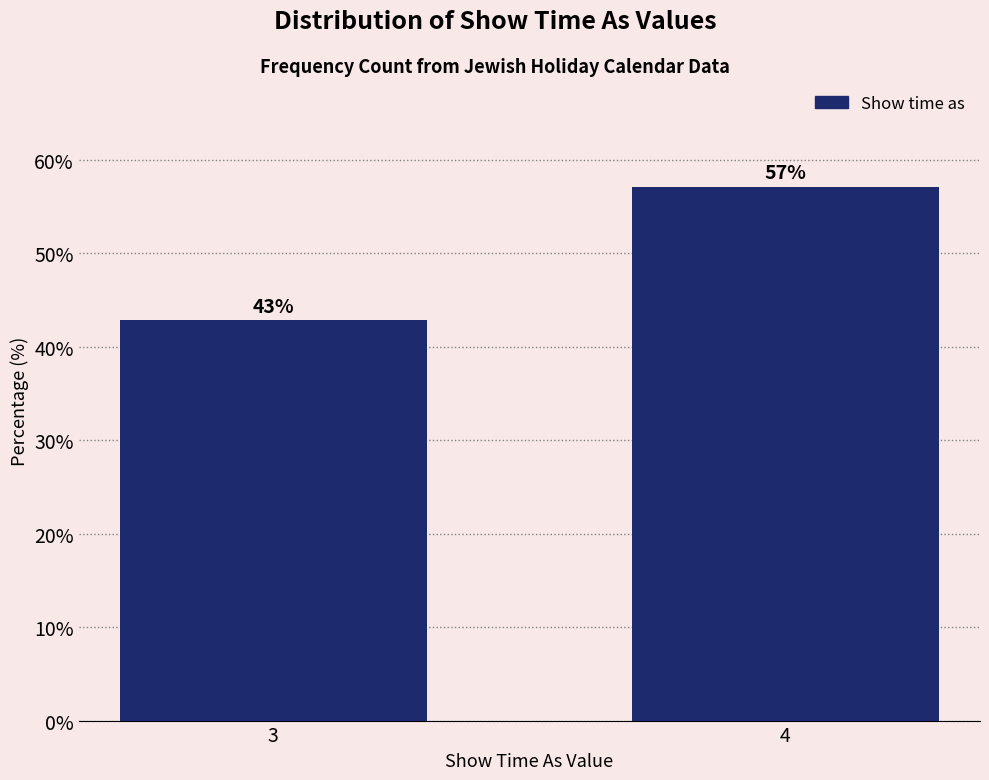

Is it true that the value at 3 is 42.9?

True